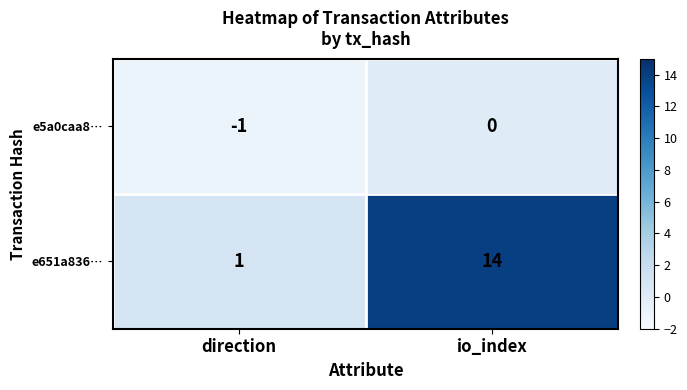

What is the sum of all e651a836… values?

15